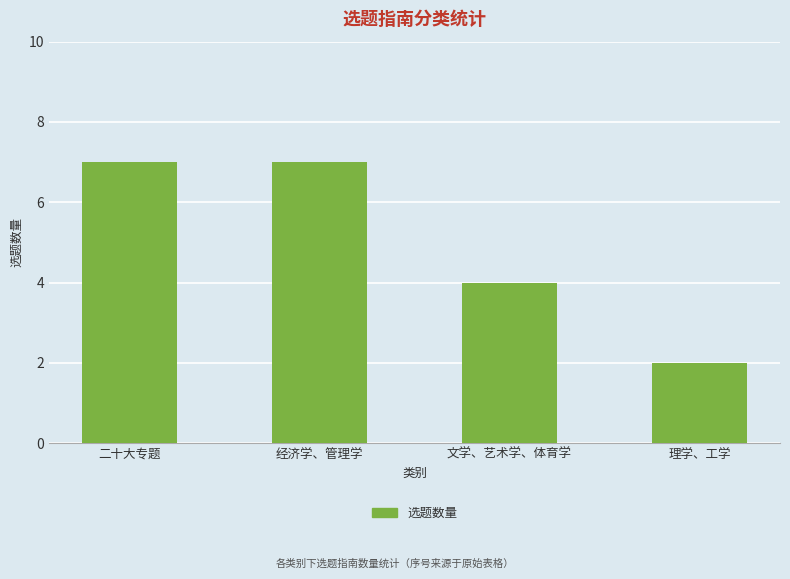

Are the bars horizontal?

No